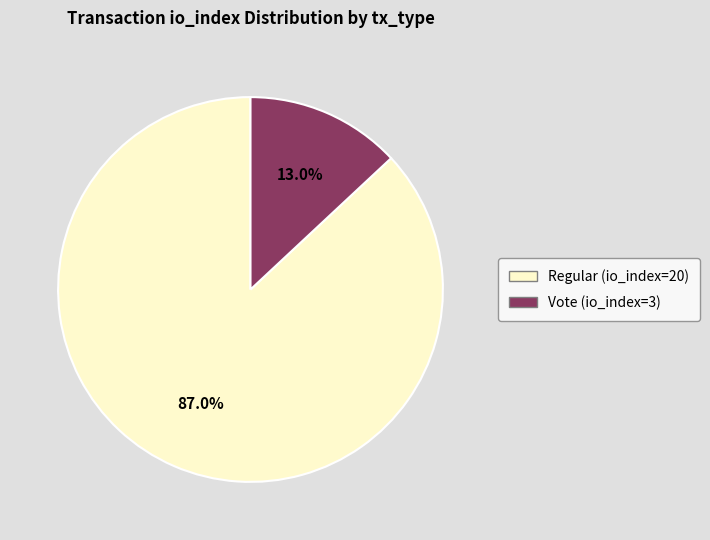

Rank the categories by value from lowest to highest.

Vote (io_index=3), Regular (io_index=20)